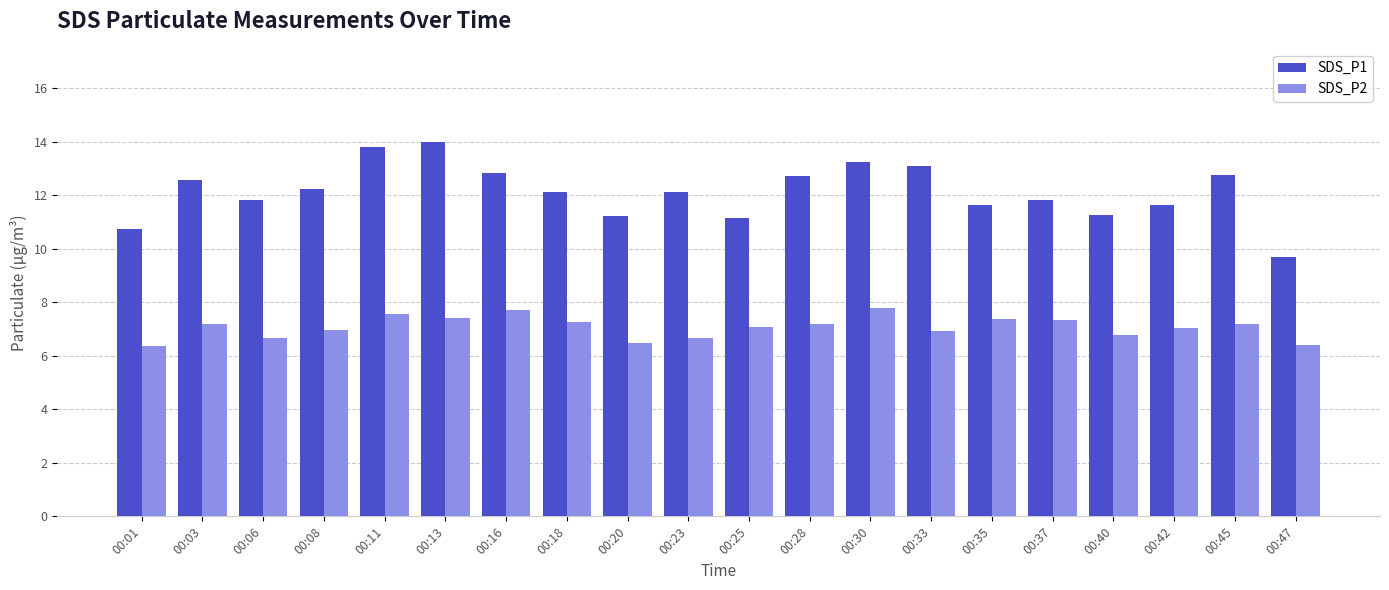

Which series has the largest total across all categories?

SDS_P1